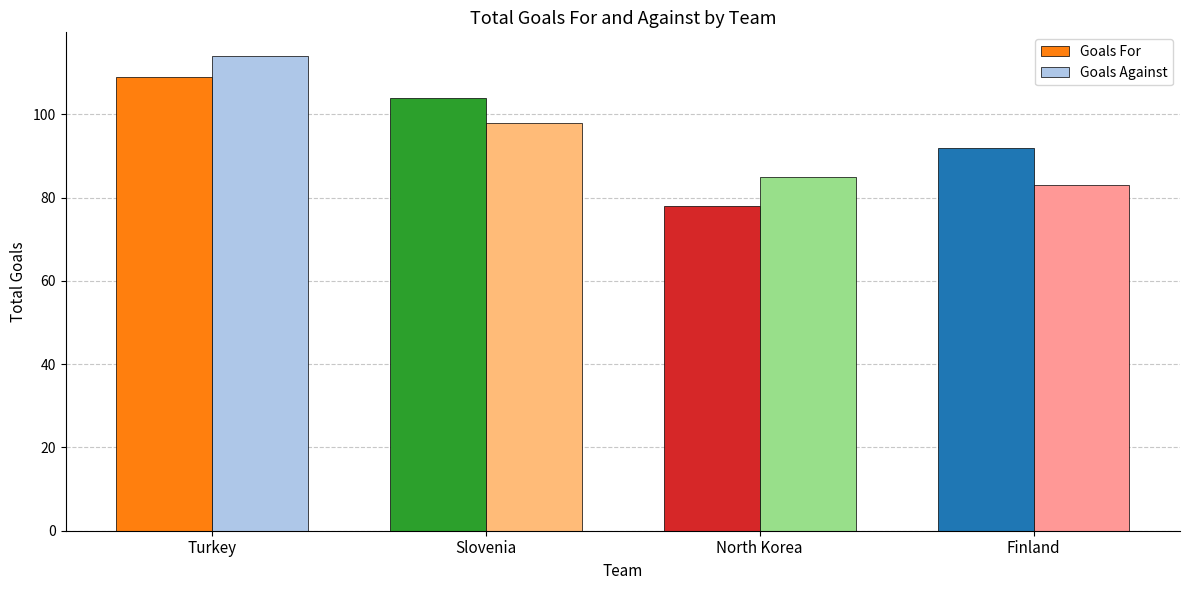

Is it true that Goals For equals 21 at North Korea?

False